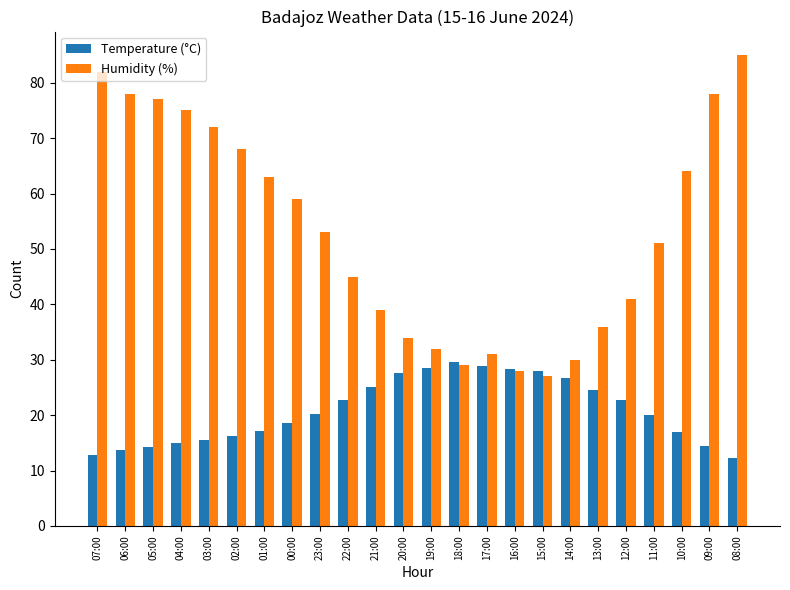

What is the value of the Temperature (°C) bar at the 9th from the left?

20.2